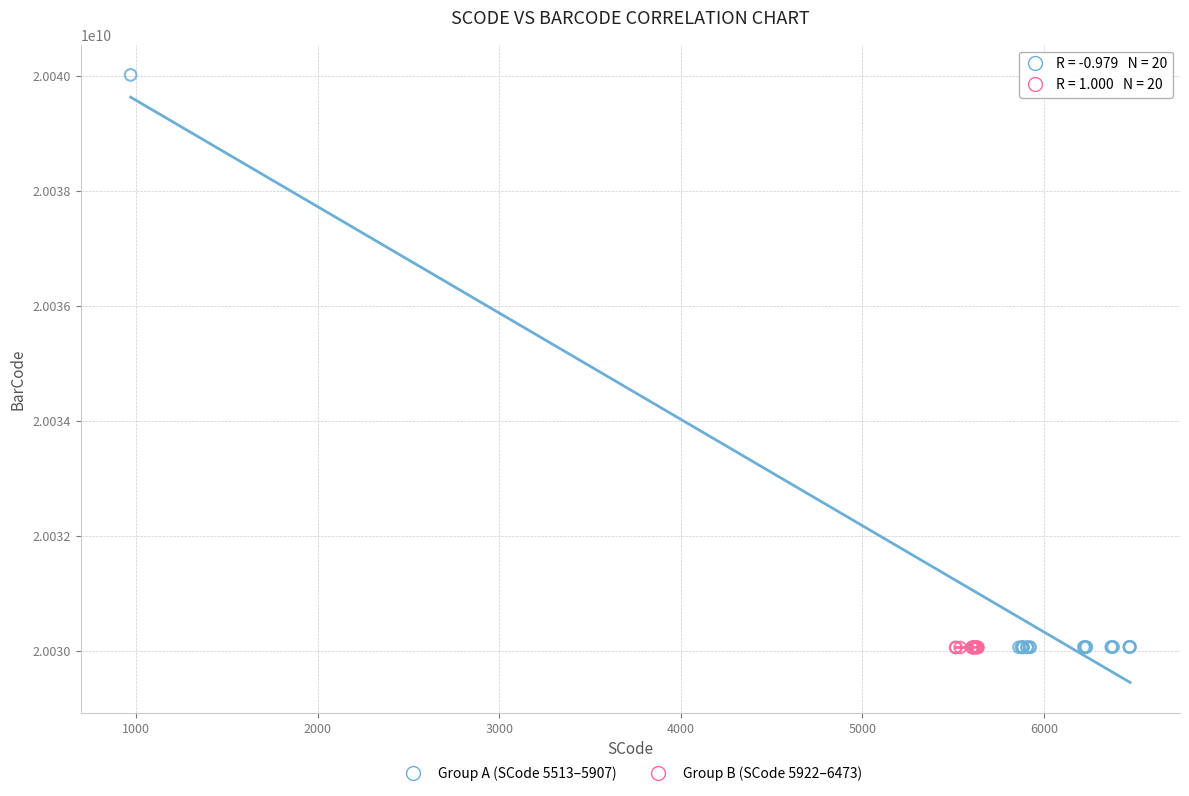

Which series reaches the maximum Y coordinate?

Group A (SCode 5513–5907)